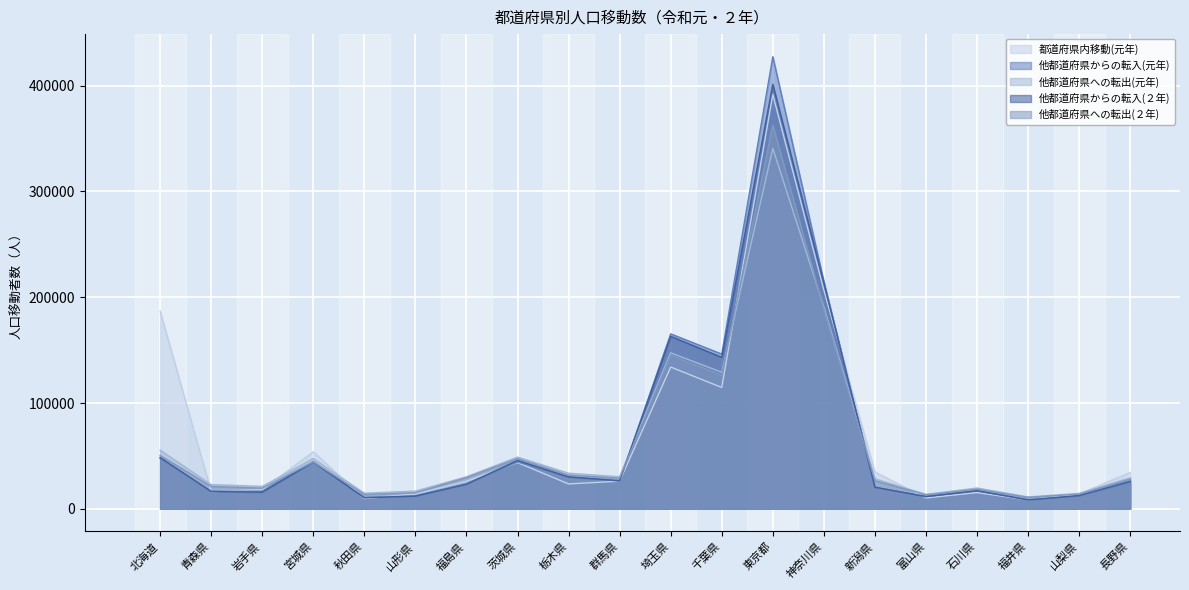

Does the chart display data point markers on the line(s)?

No